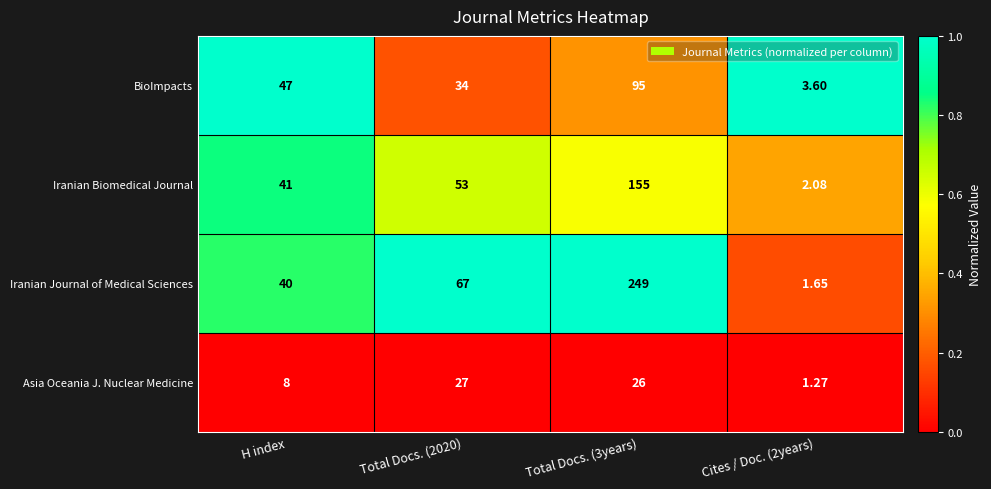

Is the value of Asia Oceania J. Nuclear Medicine at Total Docs. (2020) greater than the value of BioImpacts at Cites / Doc. (2years)?

Yes